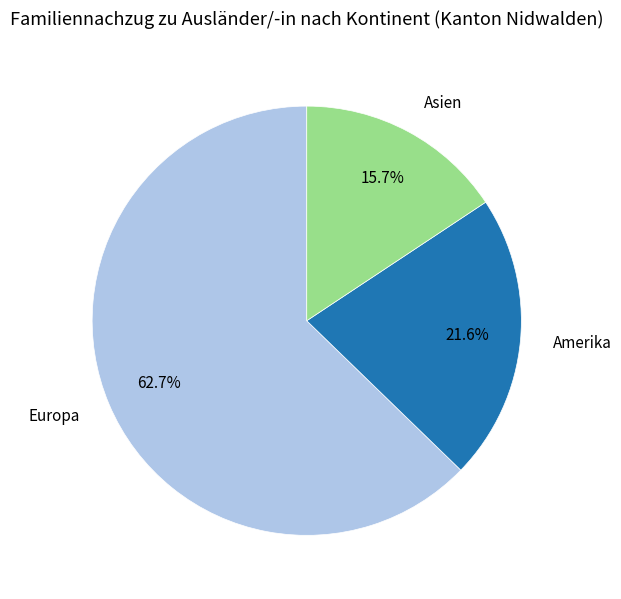

Between Europa and Asien, which is larger?

Europa